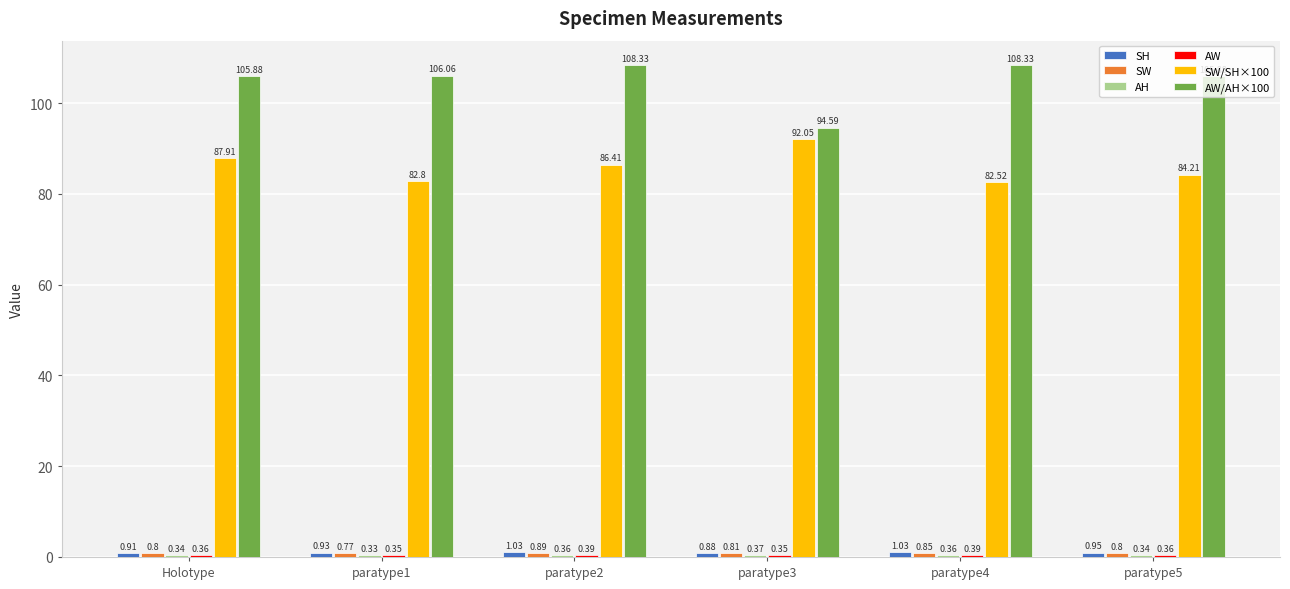

What is the total value across all series at paratype3?

189.1